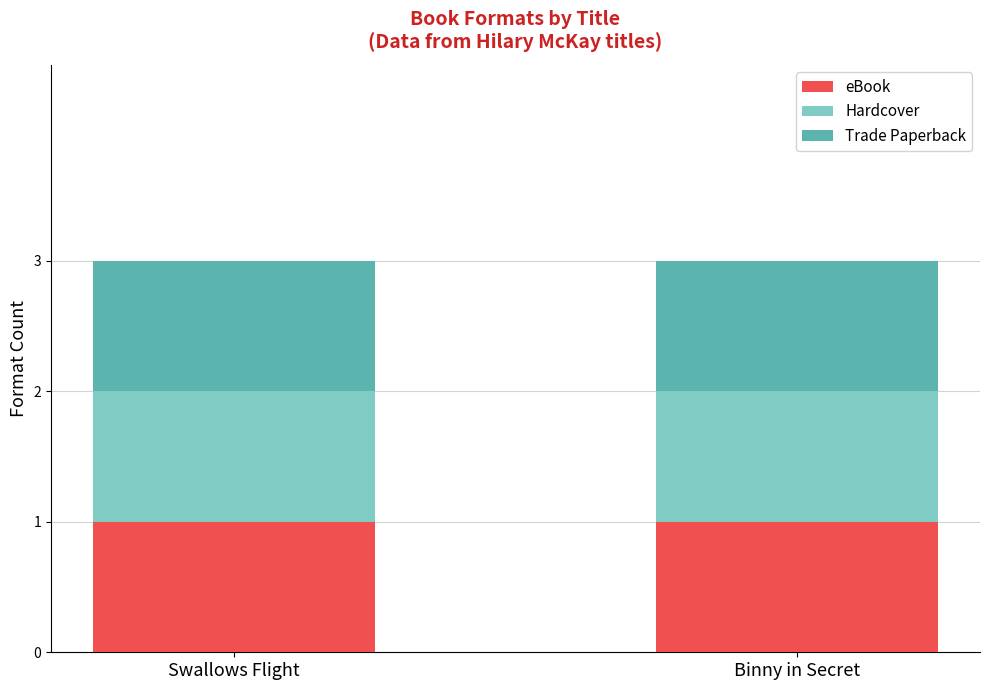

Where is eBook nearest to the value 175500295?

Binny in Secret